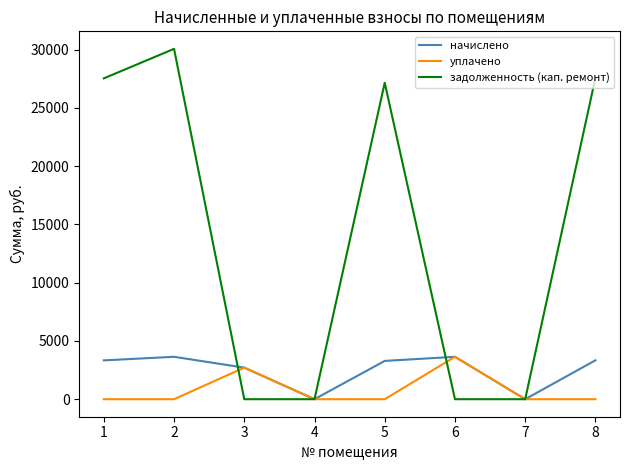

Which series has the largest total across all categories?

задолженность (кап. ремонт)